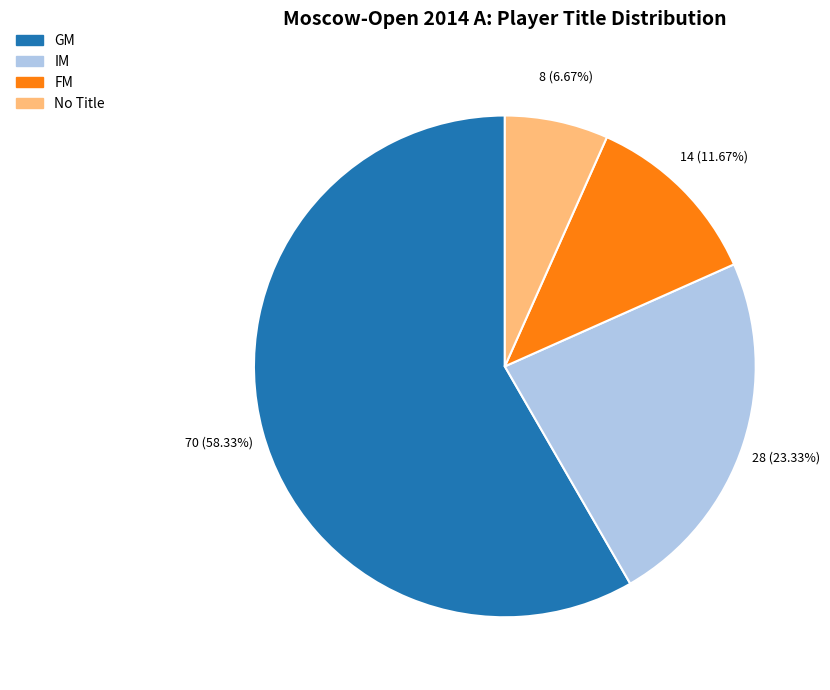

Does any single category account for the majority?

Yes